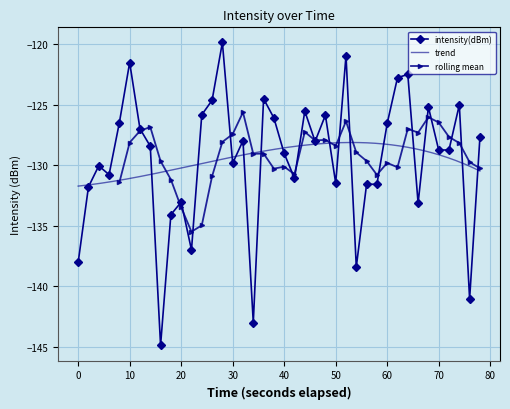

Count the number of values greater than -128.

18